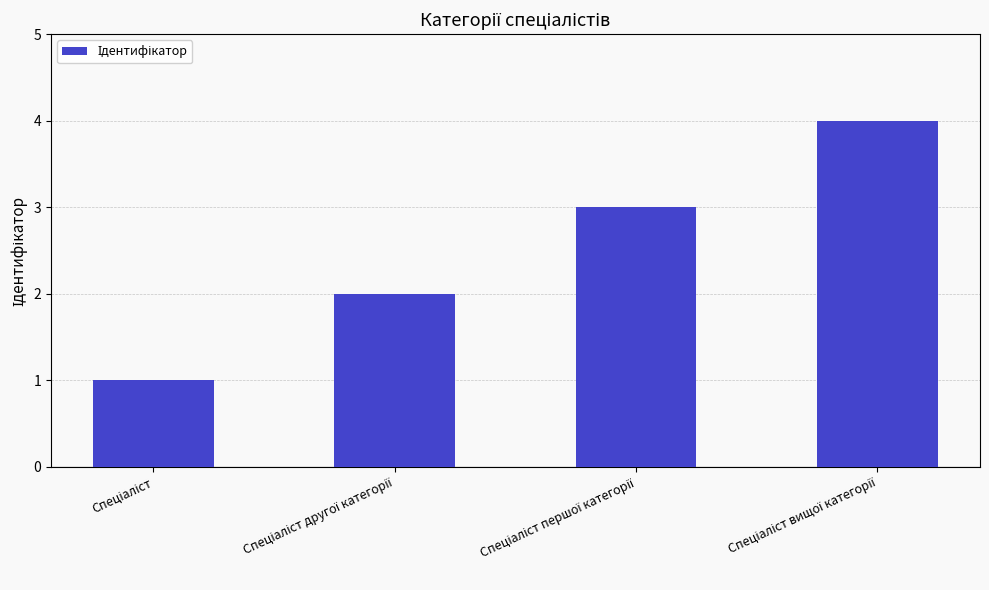

How many categories are shown in the chart?

4